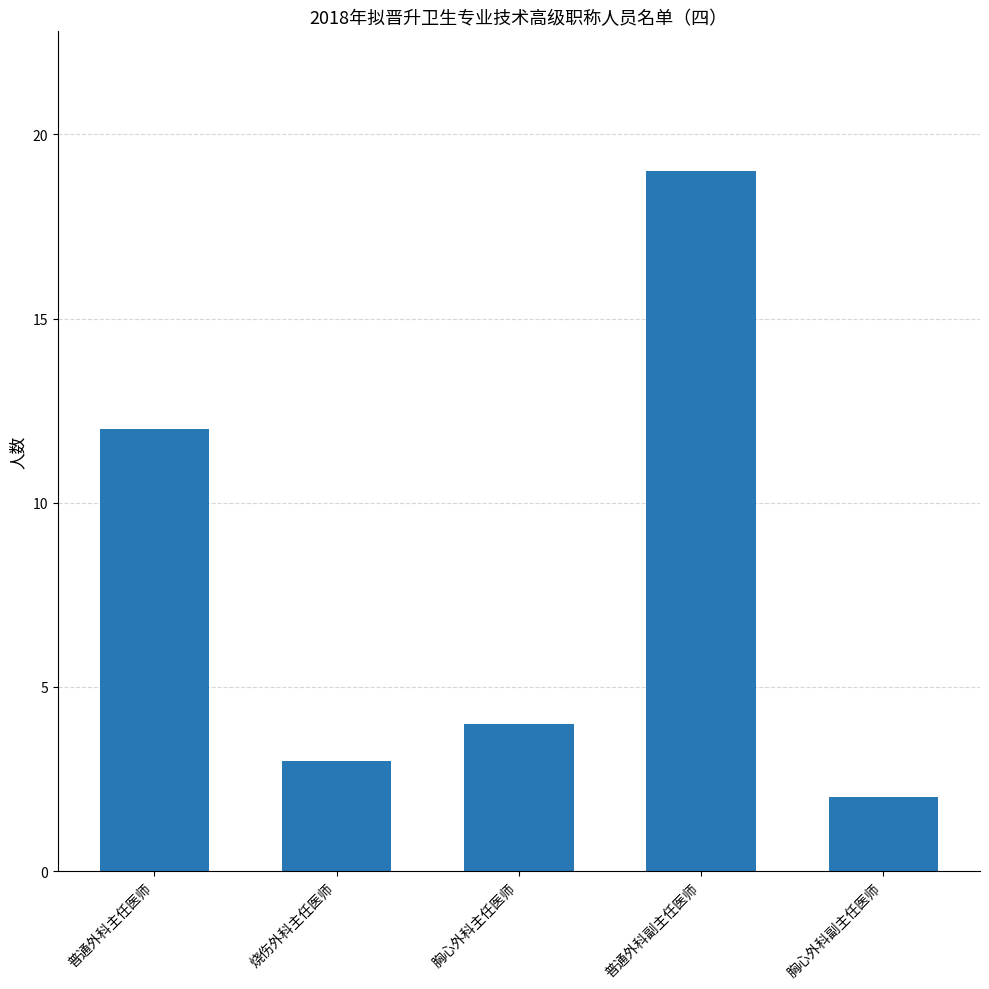

What is the change in value from 普通外科主任医师 to 胸心外科副主任医师?

-10